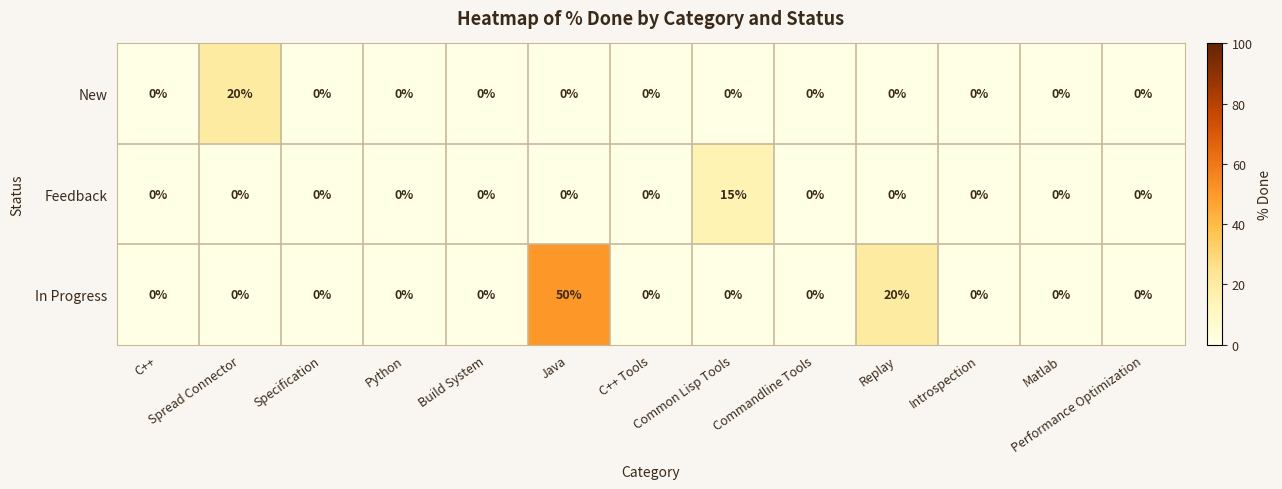

At which category is the sum across all series the highest?

Java